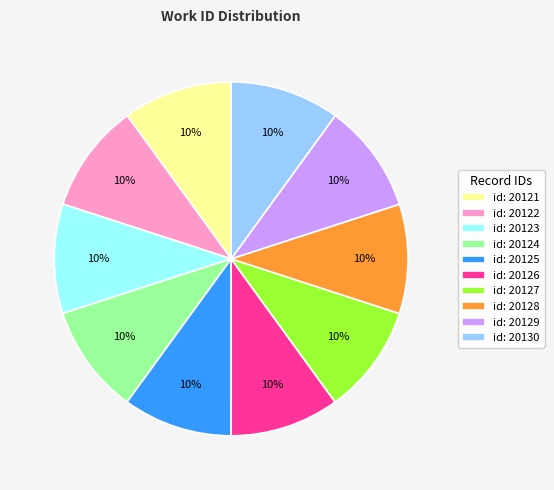

Approximately how many times larger is the value at id: 20125 compared to id: 20128?

1.0